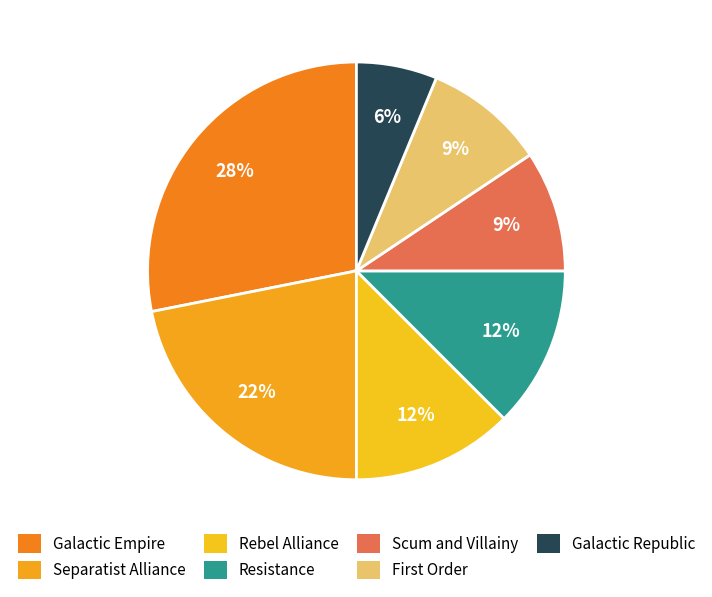

To the nearest percent, what is the difference between the largest and smallest slice percentages?

22%